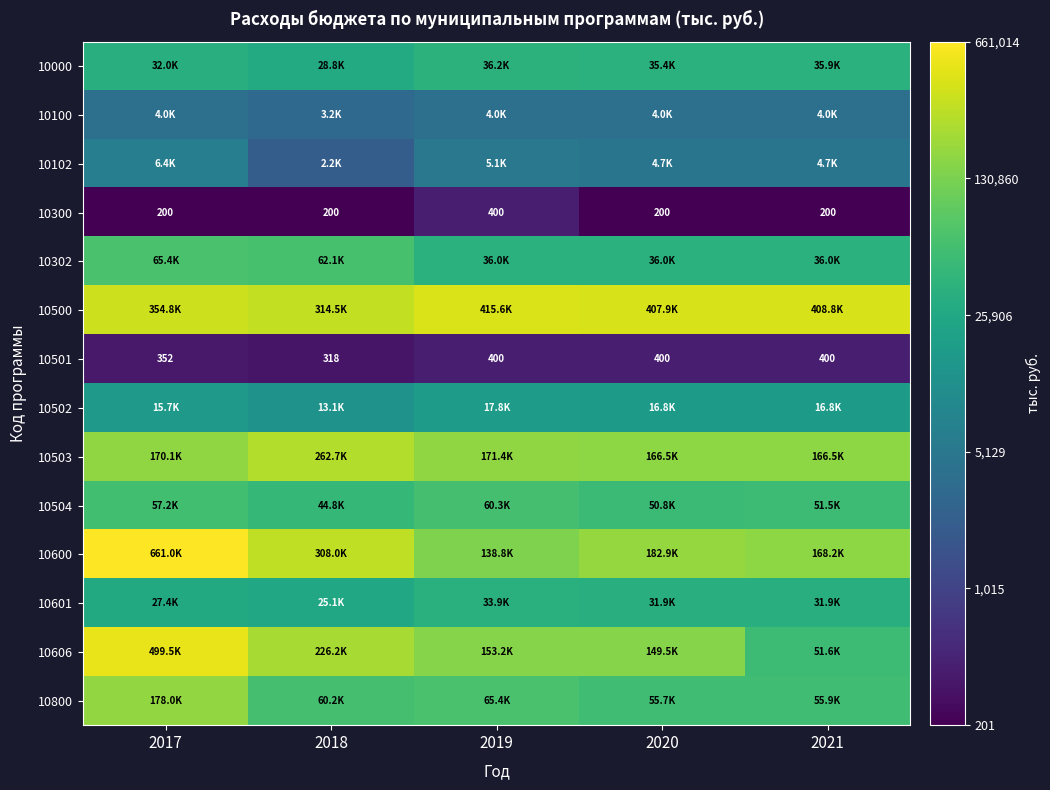

Count the number of data series in this chart.

14